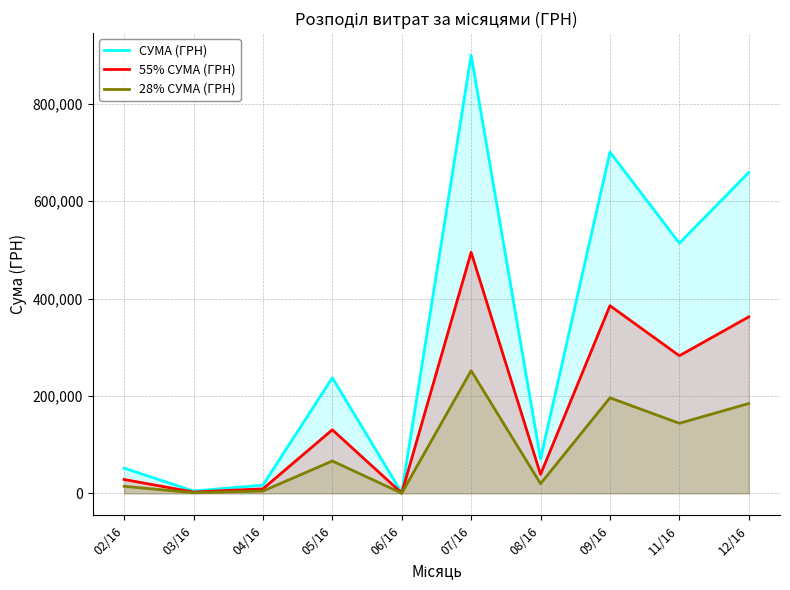

How many series are shown in this chart?

3